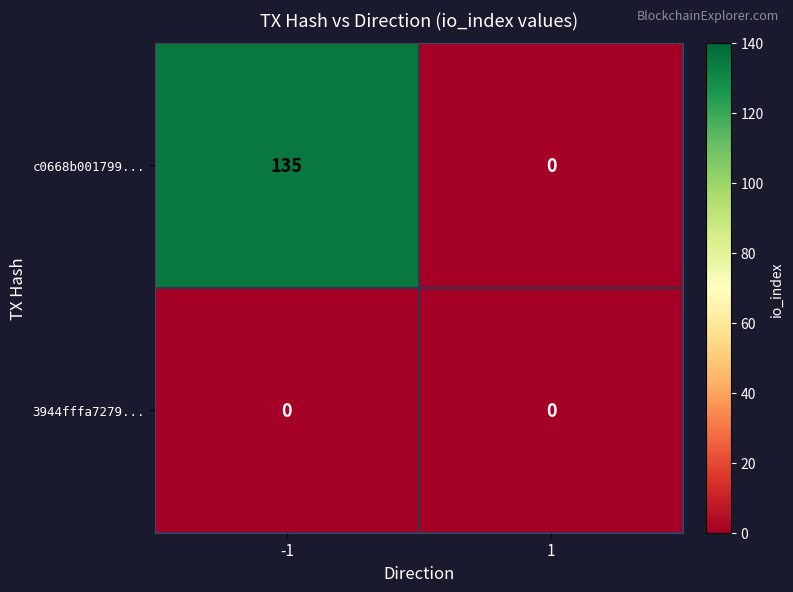

What is the sum of all c0668b001799... values?

135